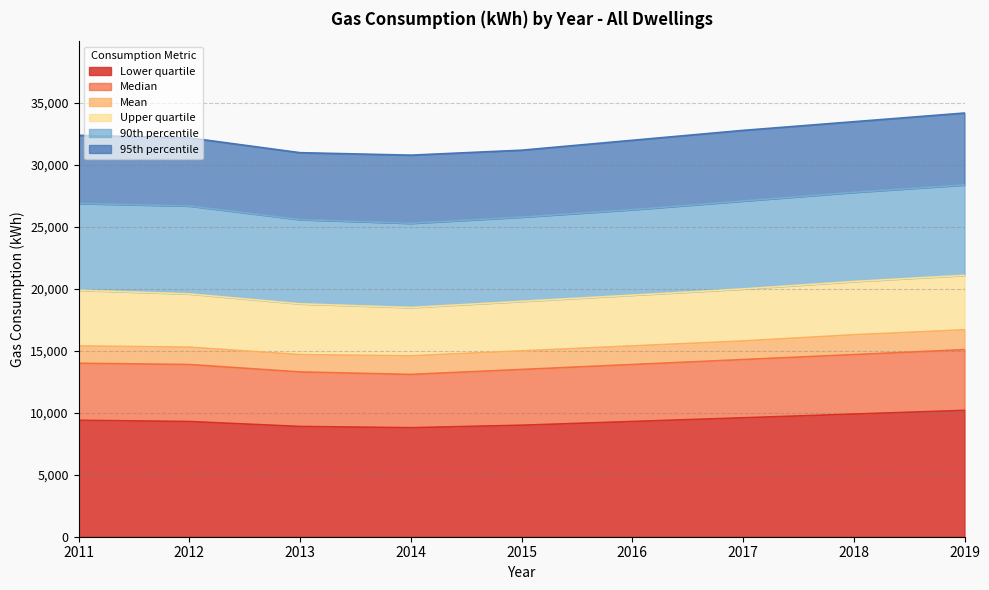

At how many categories does at least one series exceed 15084?

9